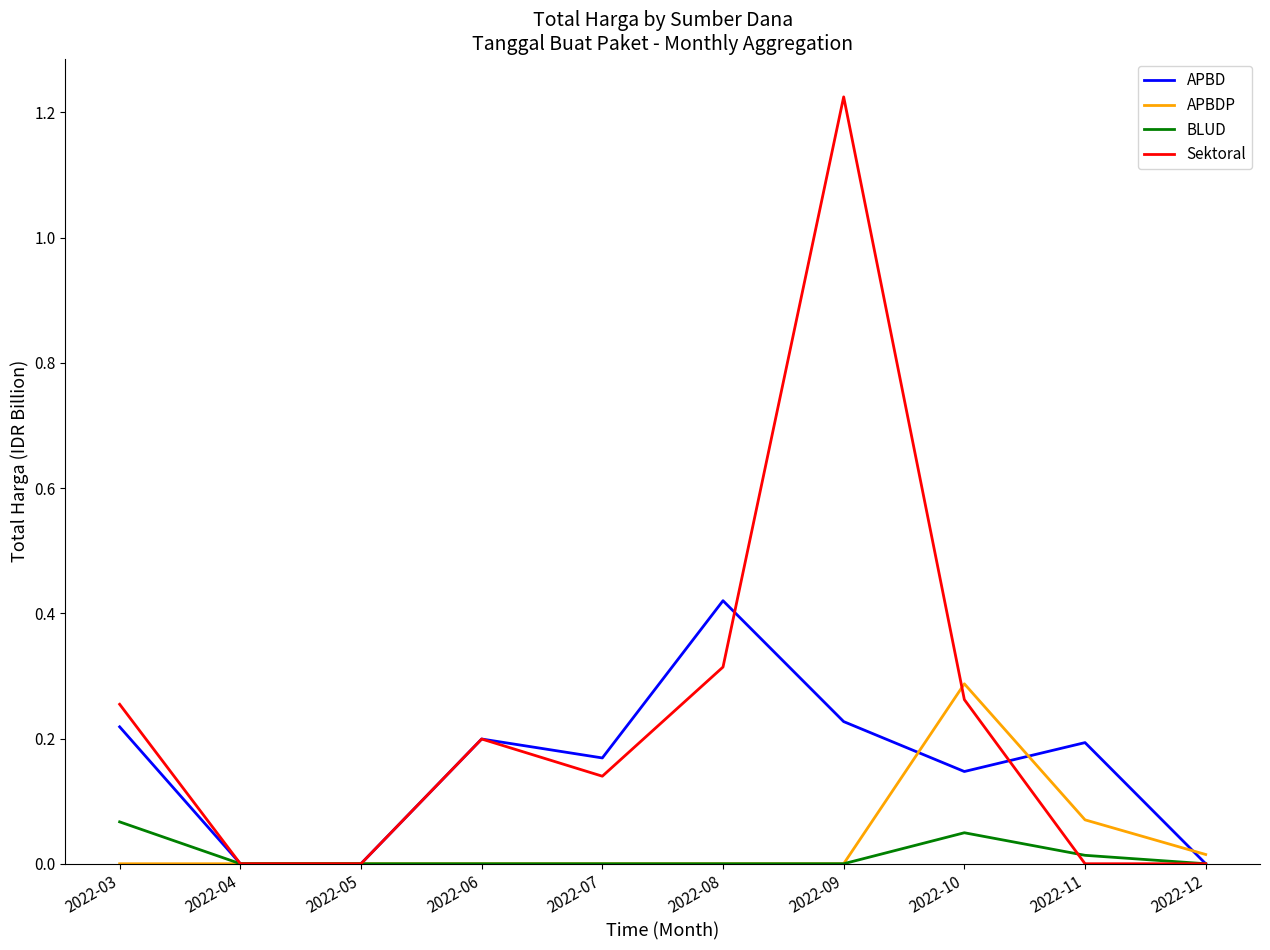

True or false: APBDP has a value of 0.0 at 2022-04.

True